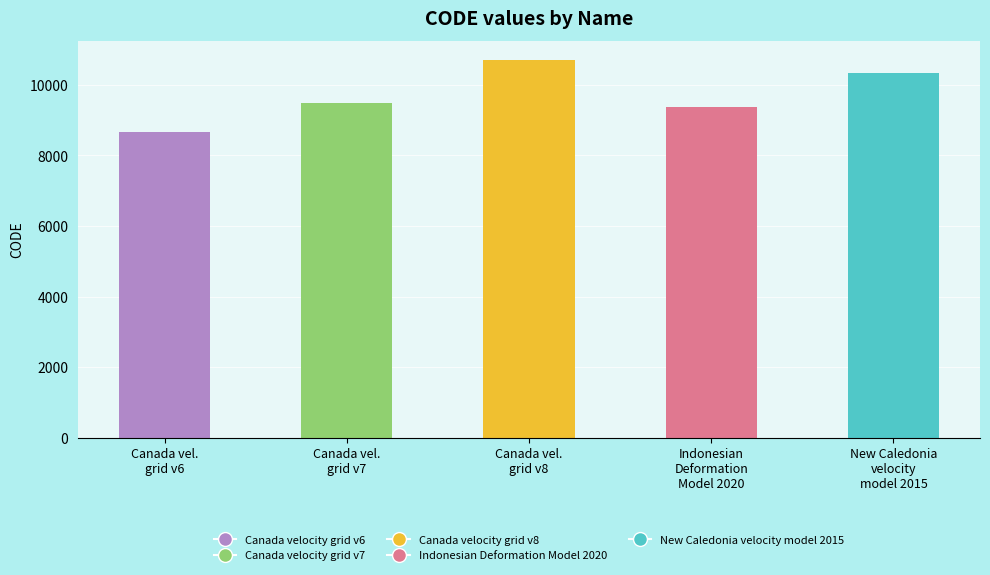

List the labels in order of value, largest first.

Canada vel.
grid v8, New Caledonia
velocity
model 2015, Canada vel.
grid v7, Indonesian
Deformation
Model 2020, Canada vel.
grid v6